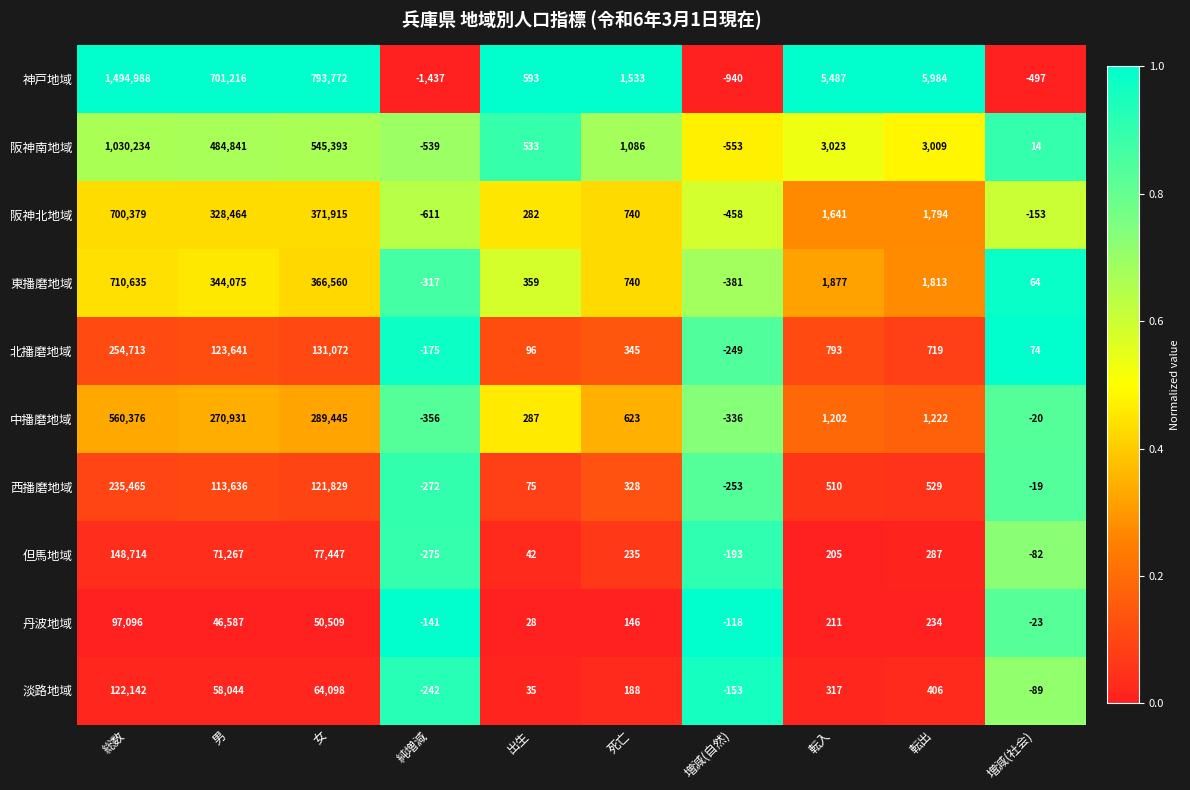

True or false: 中播磨地域 has a value of 623 at 死亡.

True